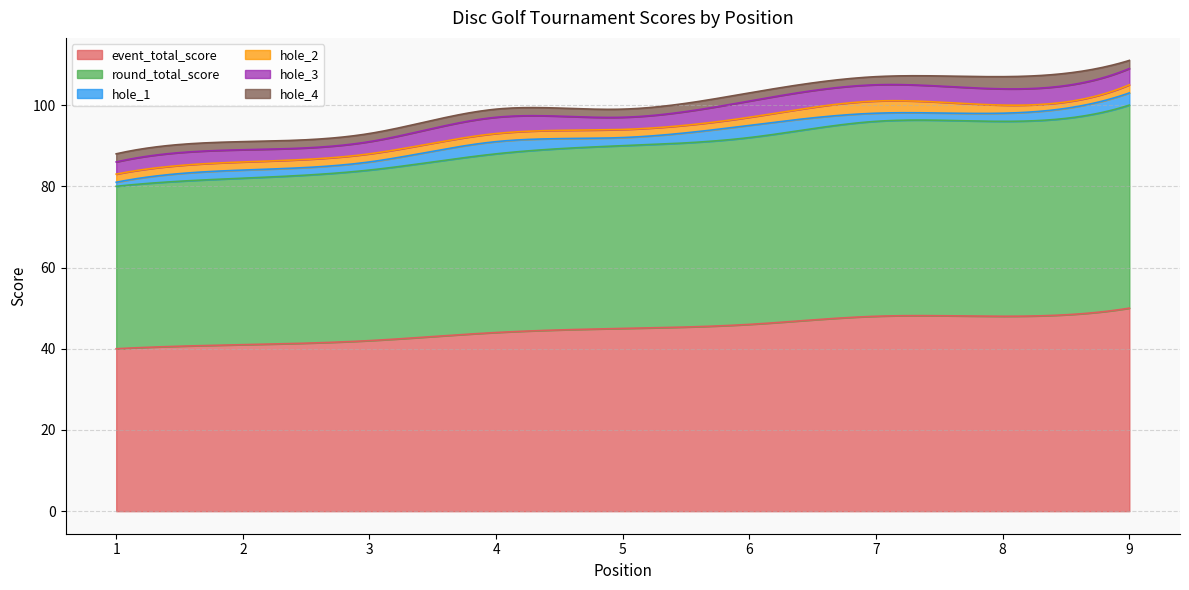

Reading left to right, what are all the values shown in this chart?

event_total_score: 1=40	2=41	3=42	4=44	5=45	6=46	7=48	8=48	9=50
round_total_score: 1=40	2=41	3=42	4=44	5=45	6=46	7=48	8=48	9=50
hole_1: 1=1	2=2	3=2	4=3	5=2	6=3	7=2	8=2	9=3
hole_2: 1=2	2=2	3=2	4=2	5=2	6=2	7=3	8=2	9=2
hole_3: 1=3	2=3	3=3	4=4	5=3	6=4	7=4	8=4	9=4
hole_4: 1=2	2=2	3=2	4=2	5=2	6=2	7=2	8=3	9=2